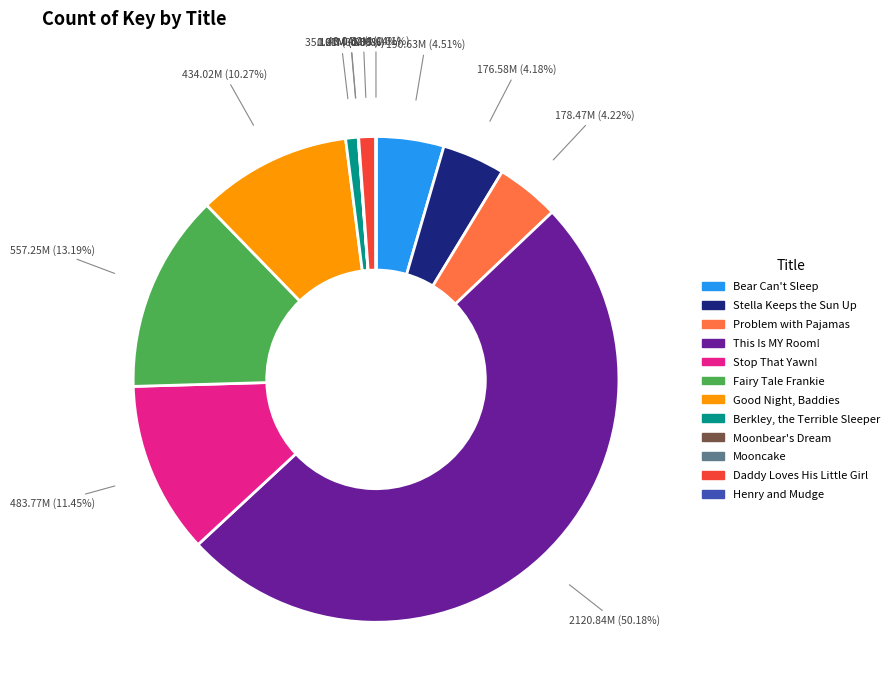

Which category accounts for the majority?

This Is MY Room!